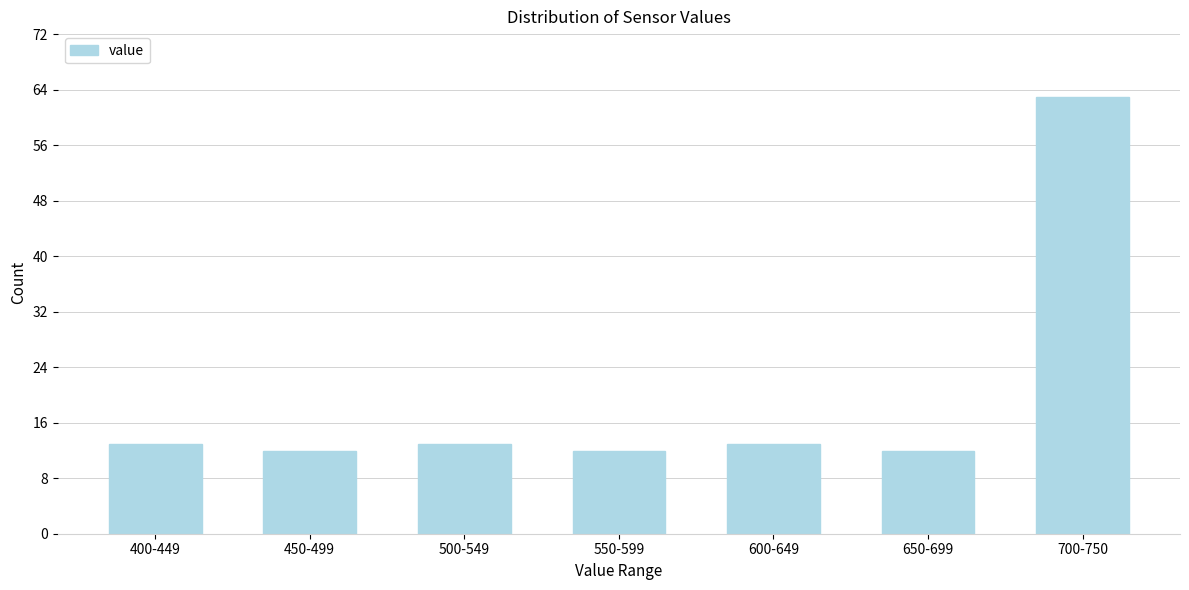

Reading right to left, what are all the values shown in this chart?

63	12	13	12	13	12	13